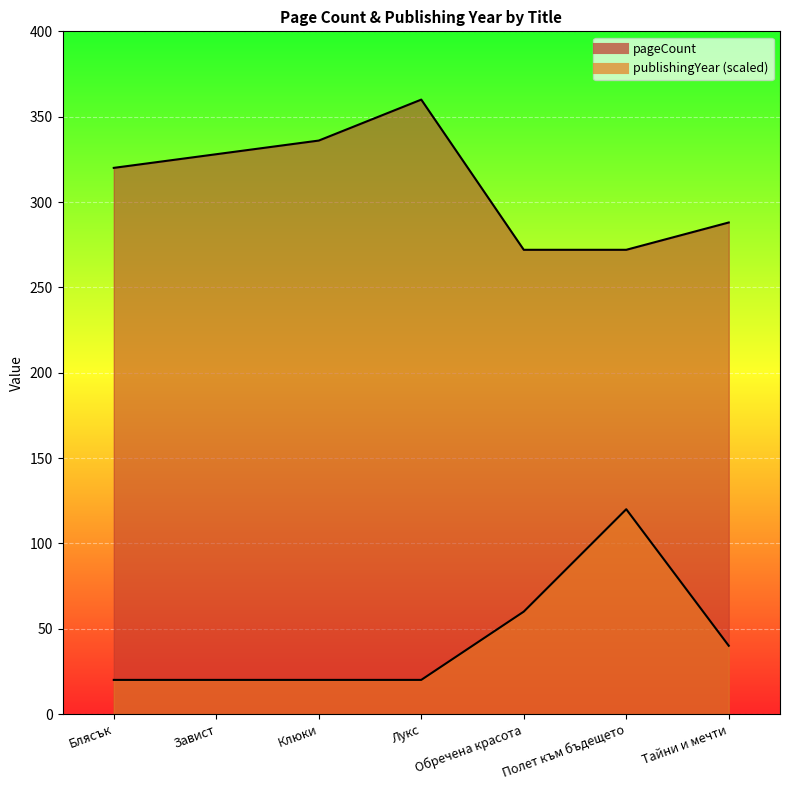

True or false: pageCount and publishingYear intersect in this chart.

False